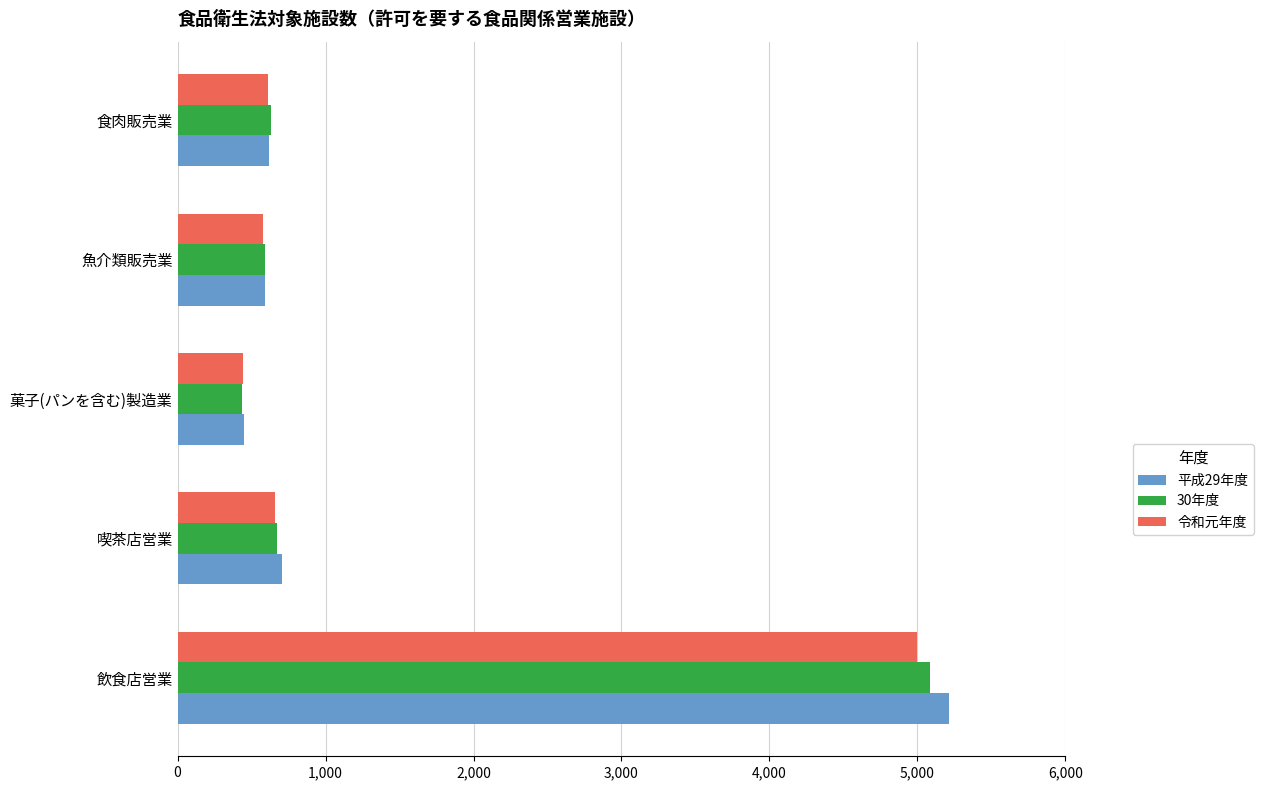

Count the number of data series in this chart.

3